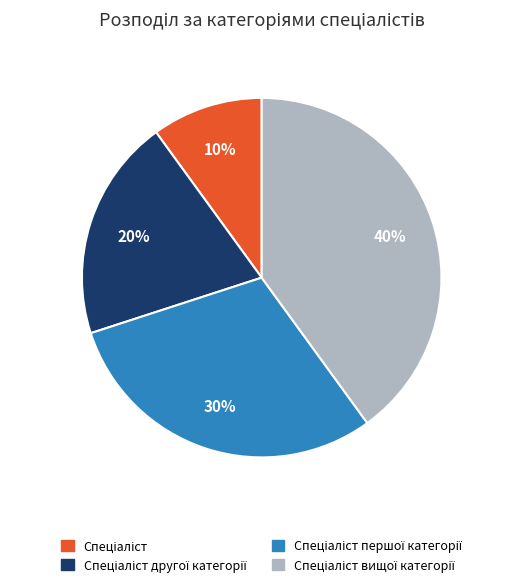

Is there a majority slice in this chart?

No